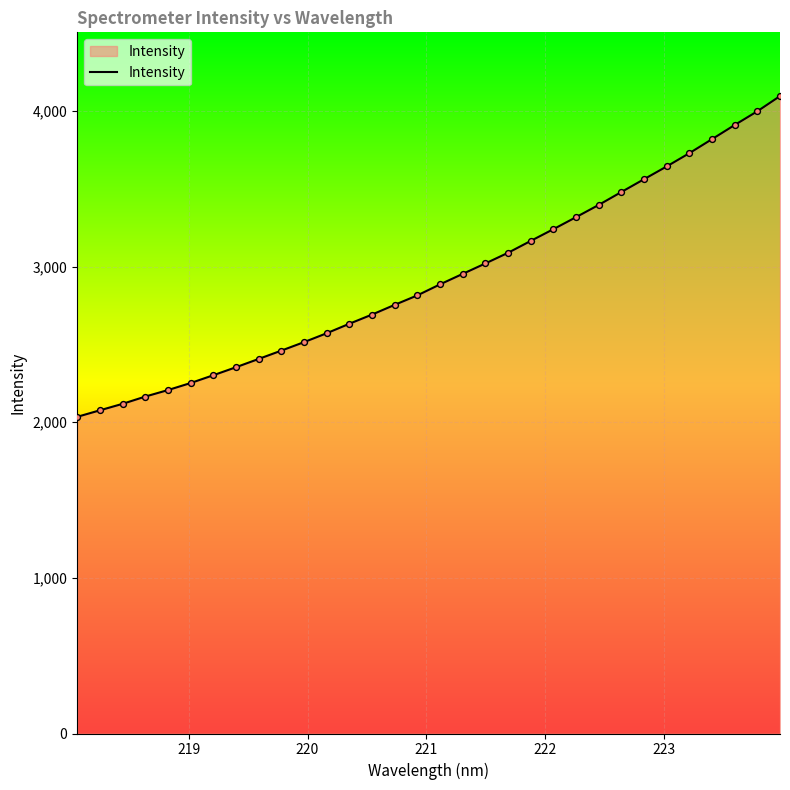

What is the difference between the maximum and minimum values?

2061.4